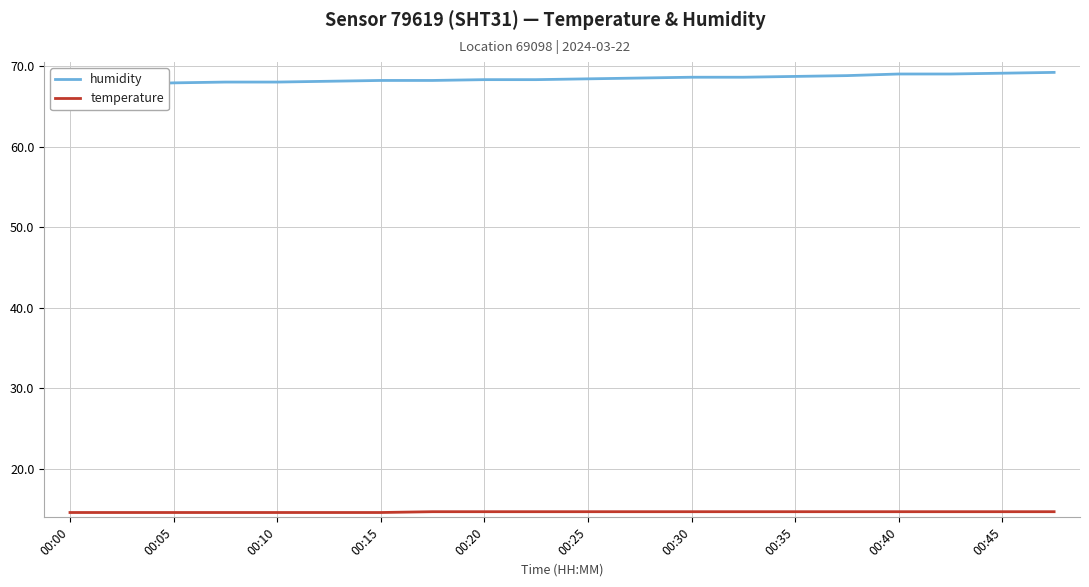

The value of temperature at 00:35 is 19.8. True or false?

False